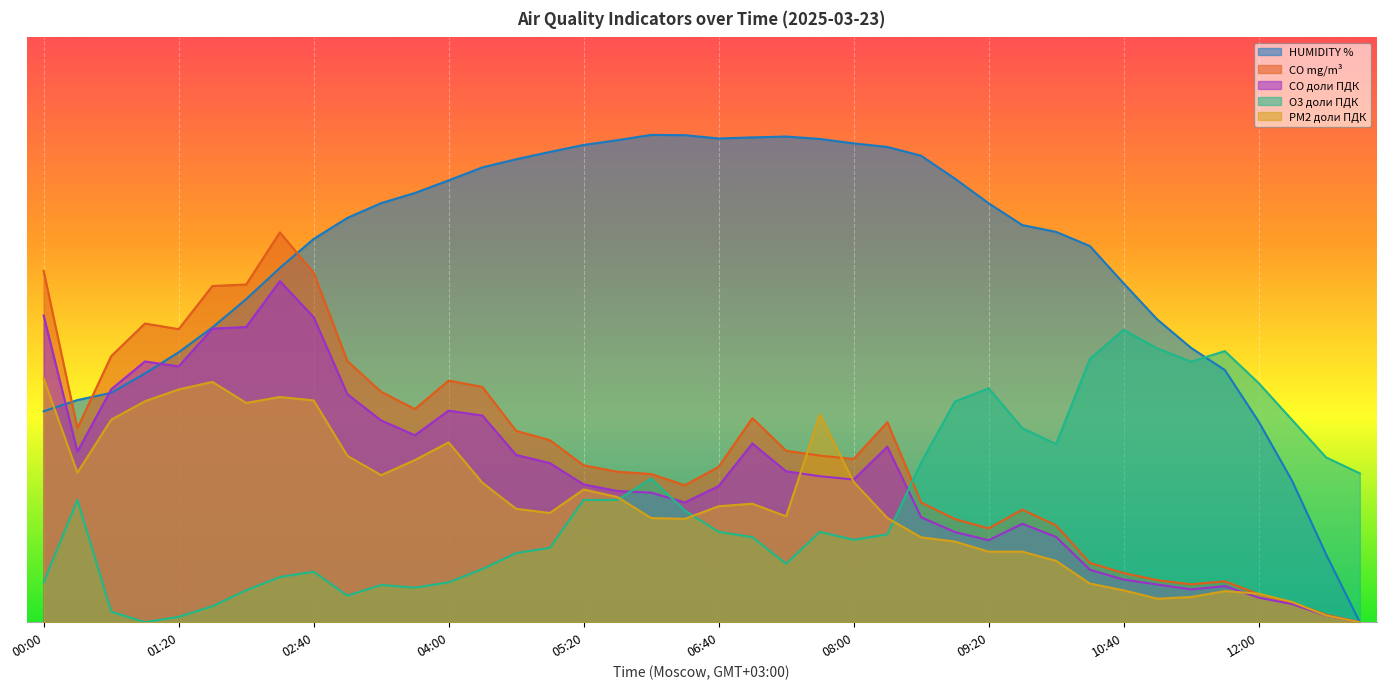

What is the label of the 29th point from the right?

03:40